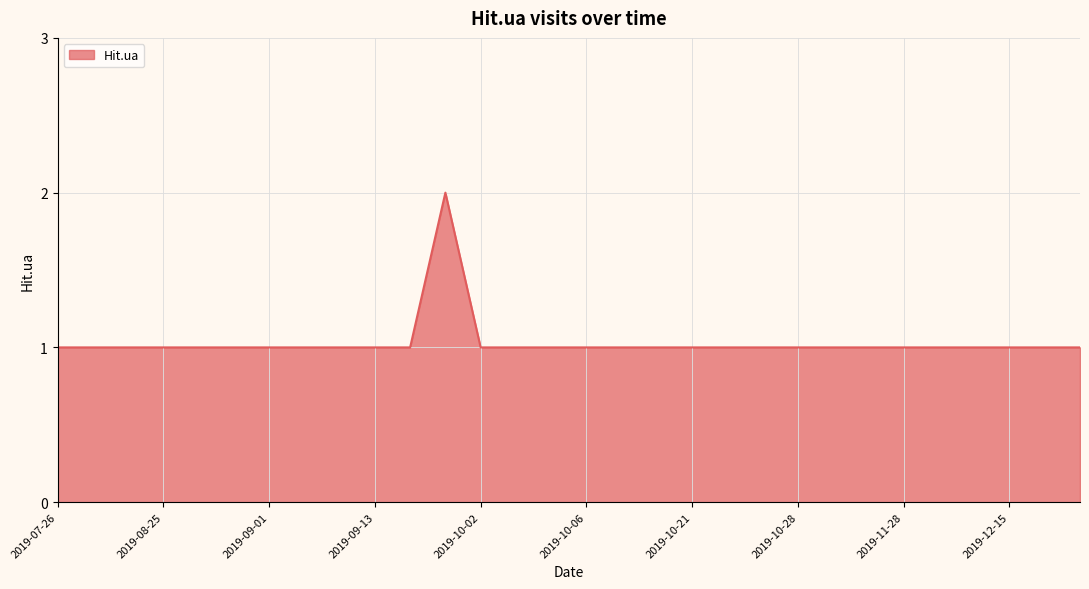

How many values are between 1 and 2?

30